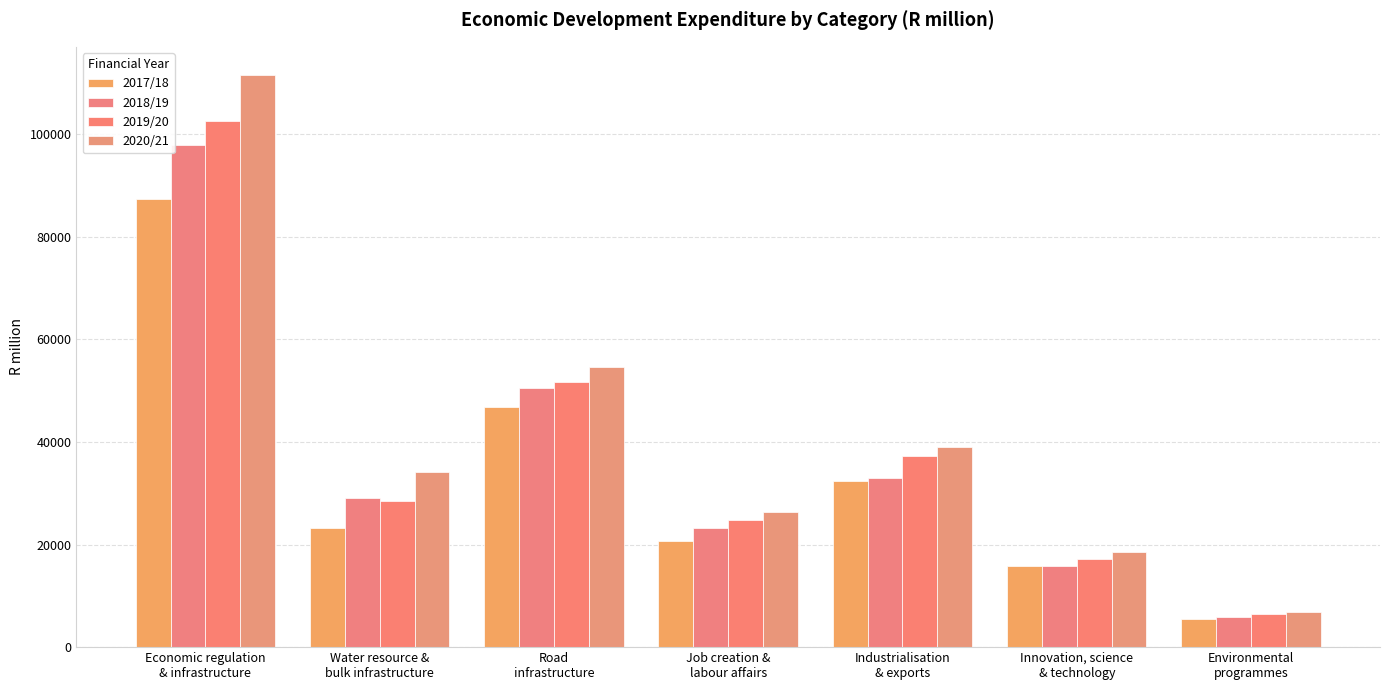

At how many categories does at least one series exceed 32167?

4